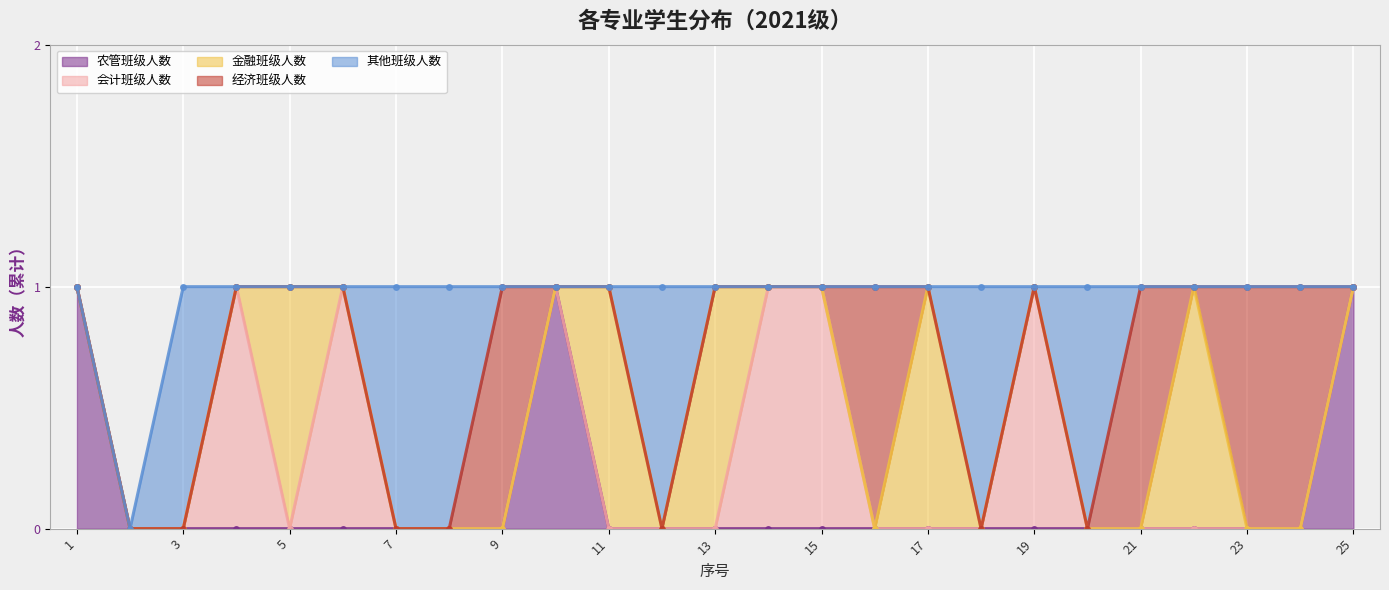

Reading left to right, transcribe all the data shown in this chart.

农管班级人数: 1=1	2=0	3=0	4=0	5=0	6=0	7=0	8=0	9=0	10=1	11=0	12=0	13=0	14=0	15=0	16=0	17=0	18=0	19=0	20=0	21=0	22=0	23=0	24=0	25=1
会计班级人数: 1=0	2=0	3=0	4=1	5=0	6=1	7=0	8=0	9=0	10=0	11=0	12=0	13=0	14=1	15=1	16=0	17=0	18=0	19=1	20=0	21=0	22=0	23=0	24=0	25=0
金融班级人数: 1=0	2=0	3=0	4=0	5=1	6=0	7=0	8=0	9=0	10=0	11=1	12=0	13=1	14=0	15=0	16=0	17=1	18=0	19=0	20=0	21=0	22=1	23=0	24=0	25=0
经济班级人数: 1=0	2=0	3=0	4=0	5=0	6=0	7=0	8=0	9=1	10=0	11=0	12=0	13=0	14=0	15=0	16=1	17=0	18=0	19=0	20=0	21=1	22=0	23=1	24=1	25=0
其他班级人数: 1=0	2=0	3=1	4=0	5=0	6=0	7=1	8=1	9=0	10=0	11=0	12=1	13=0	14=0	15=0	16=0	17=0	18=1	19=0	20=1	21=0	22=0	23=0	24=0	25=0